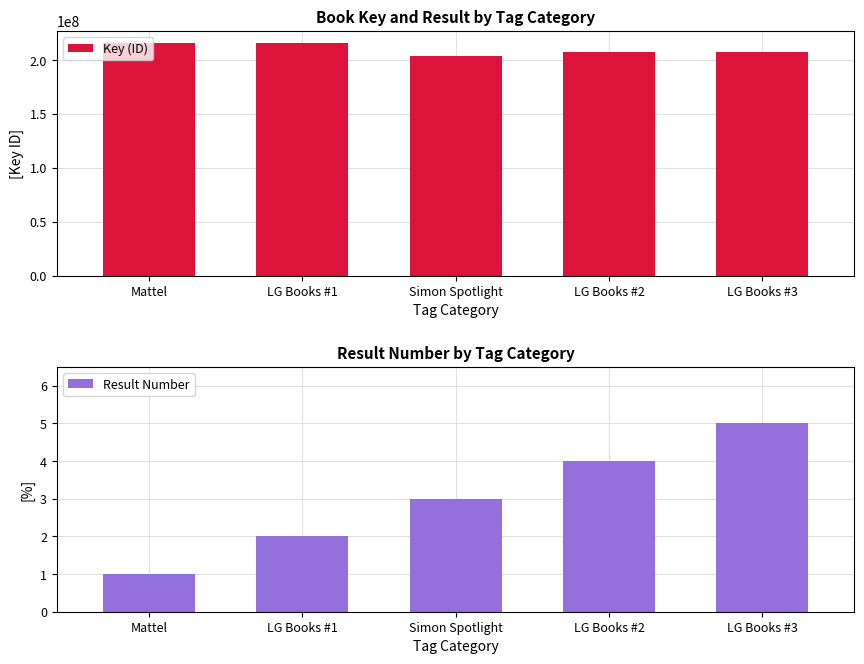

How many bars are there in each group?

2